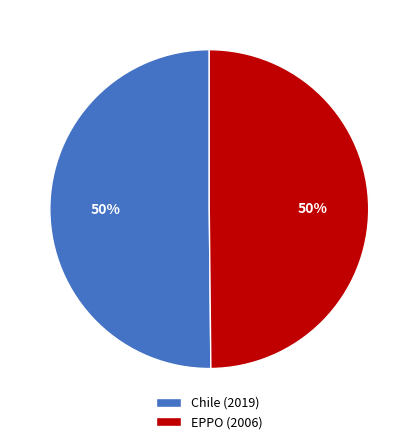

Count the number of slices in the pie.

2